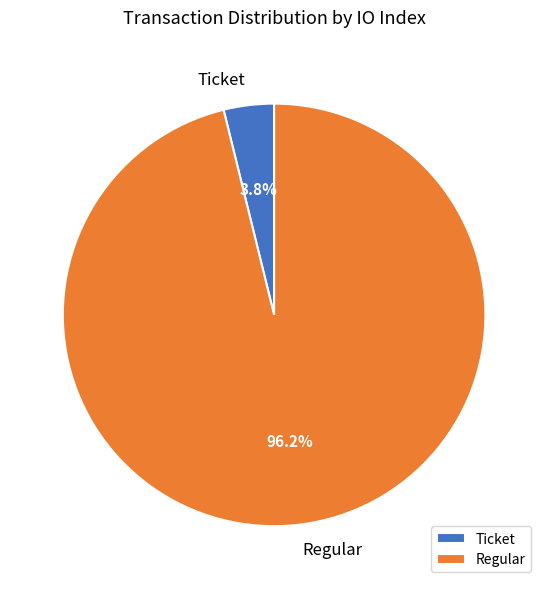

What is the total percentage of Regular and Ticket?

100.0%